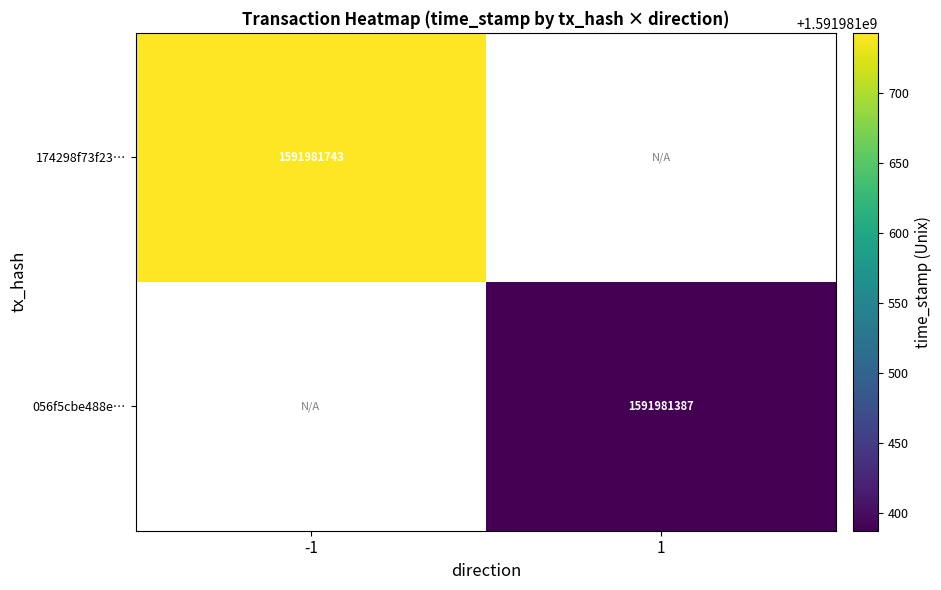

Reading left to right, list all the values displayed in this chart.

174298f73f235dba851e37d483cd3fa153dcbd5: direction_-1=1591981743	direction_1=0
056f5cbe488e3dd99c969a37f65c9413ebedb72: direction_-1=0	direction_1=1591981387